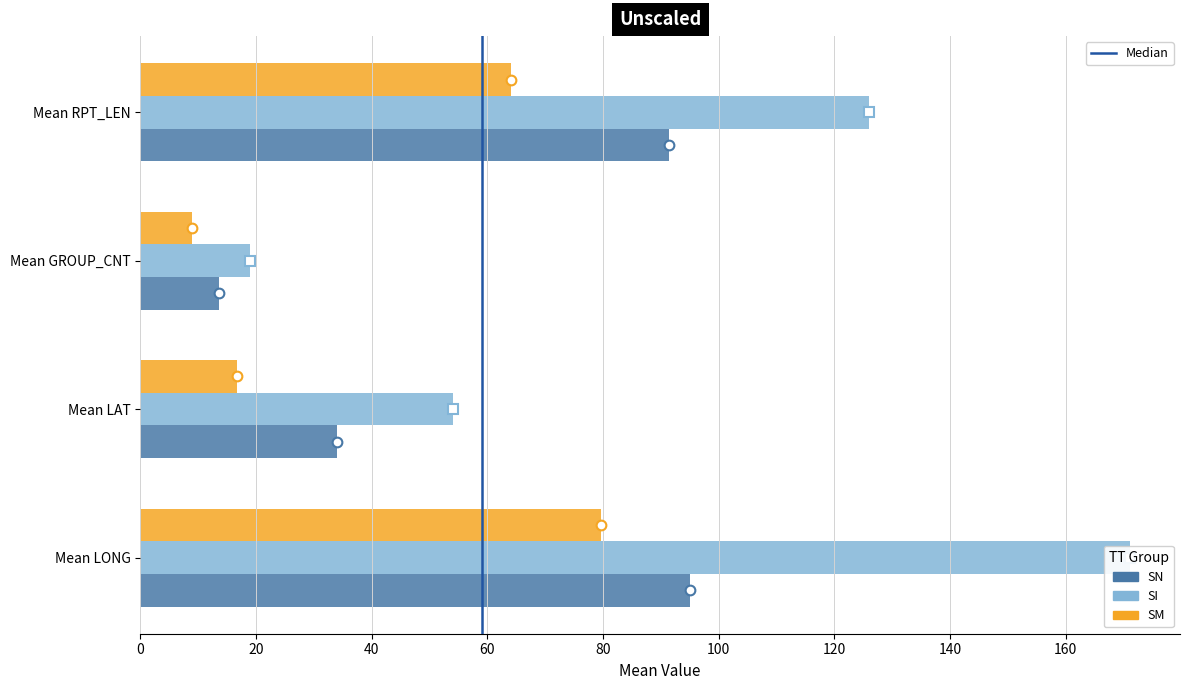

What is the maximum value shown in the chart?

171.2